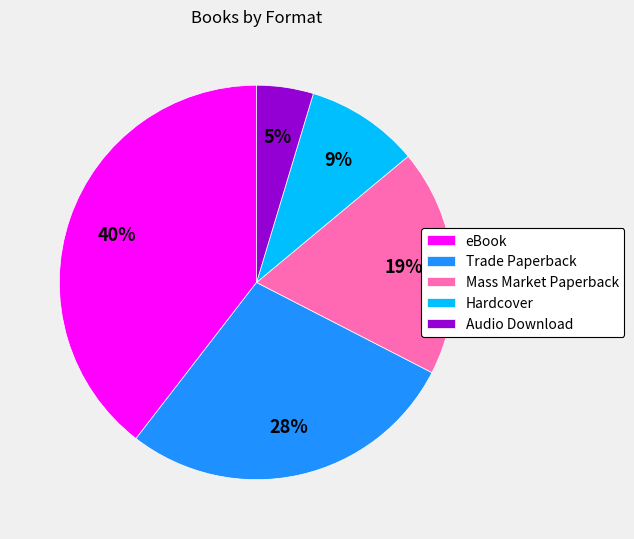

Count the number of slices in the pie.

5